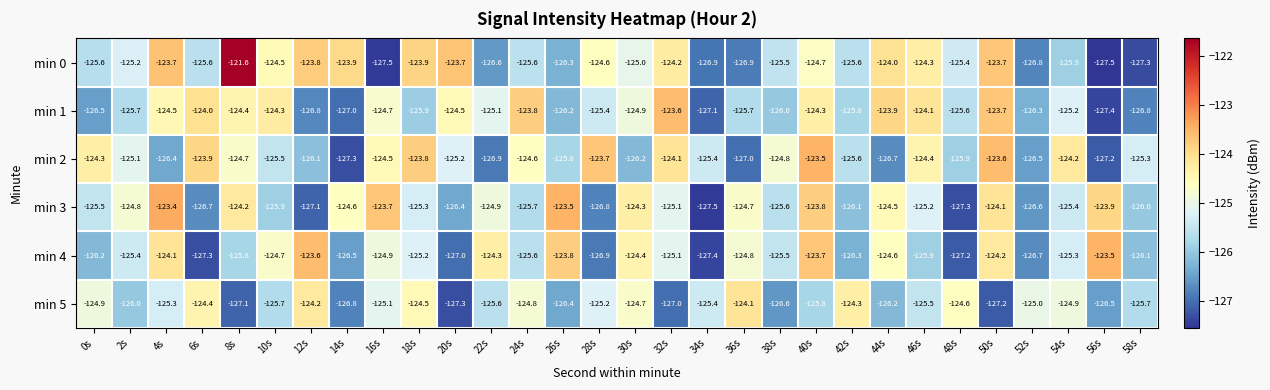

At how many categories does at least one series exceed -126?

30